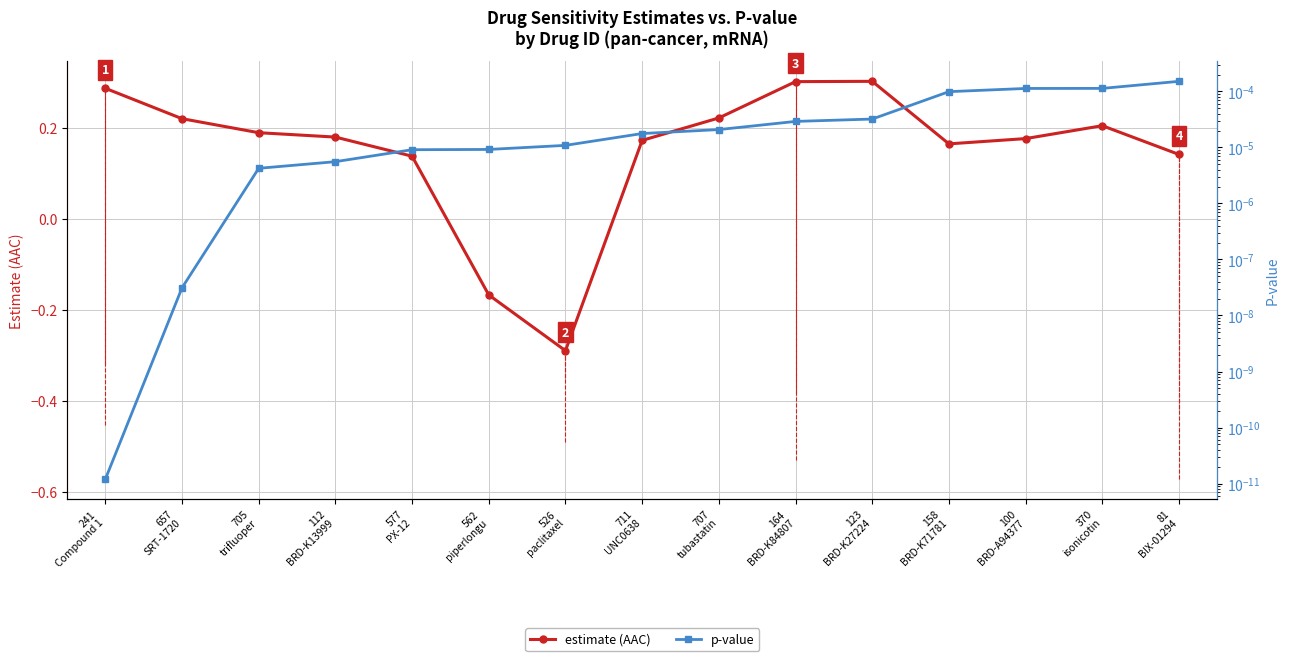

At which category is the sum across all series the highest?

123
BRD-K27224